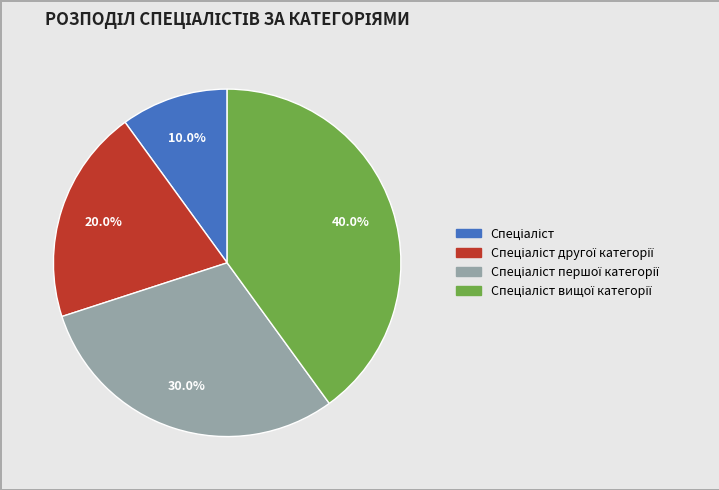

Is there a majority slice in this chart?

No